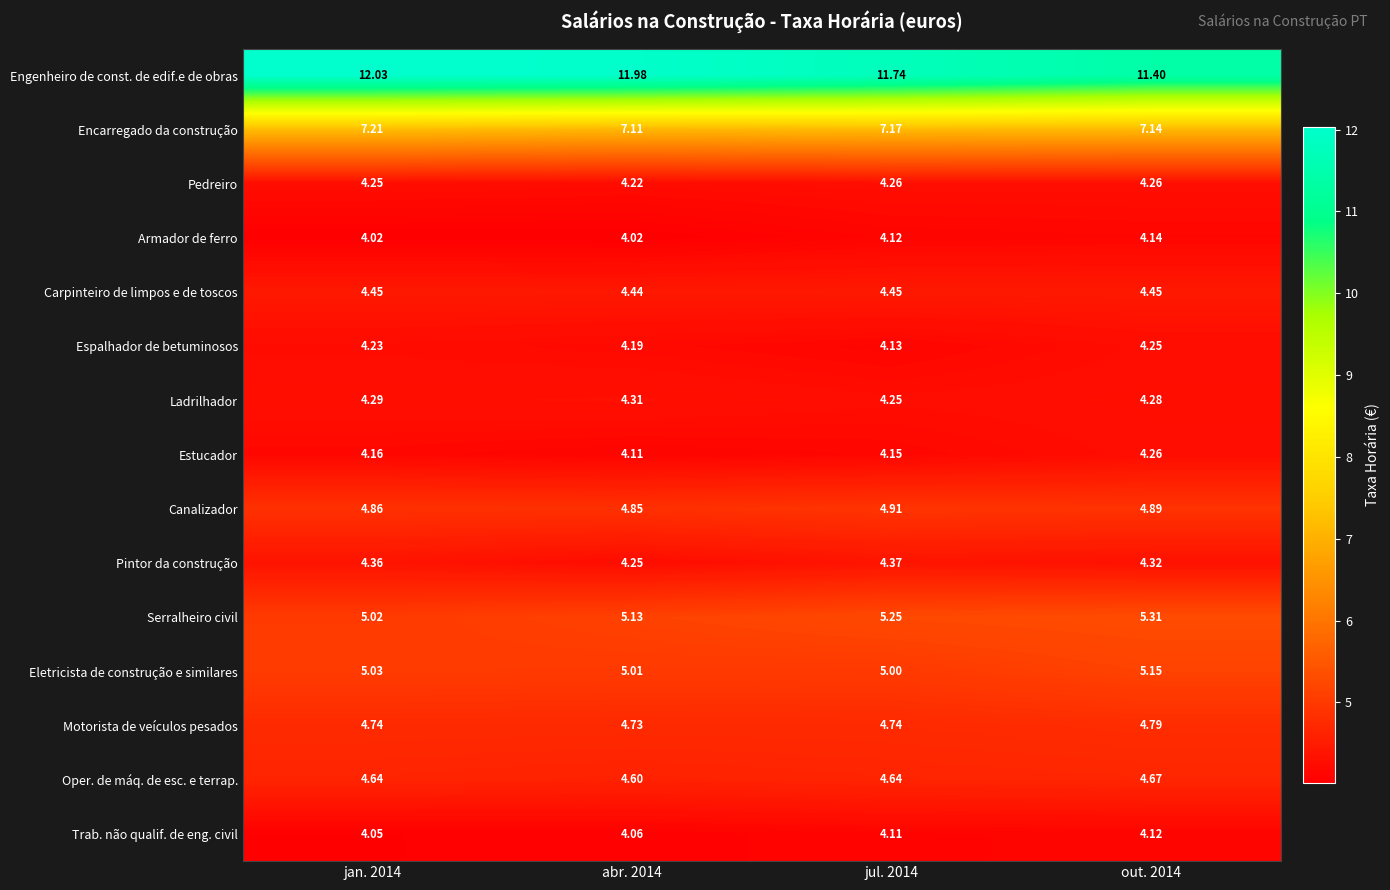

At how many categories does at least one series exceed 5?

4